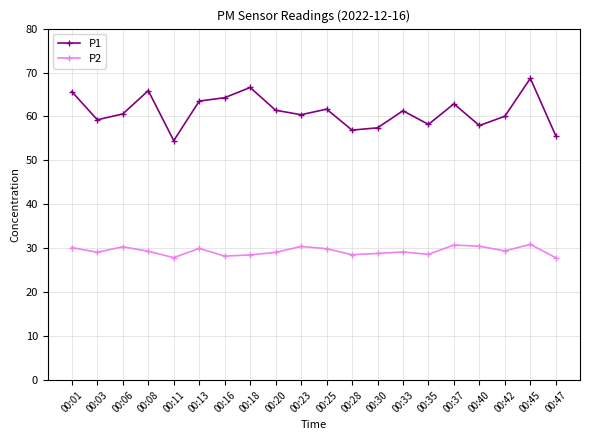

True or false: P2 and P1 intersect in this chart.

False